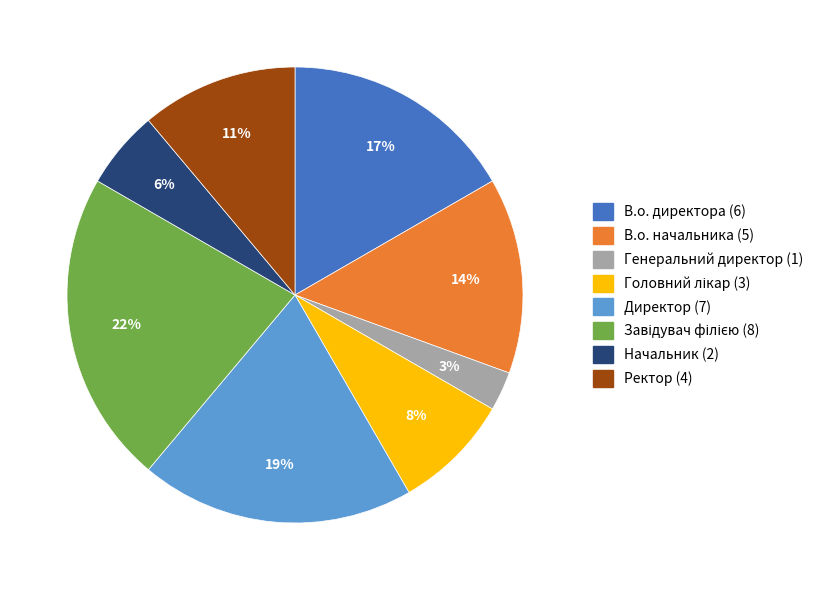

True or false: Директор accounts for 19% of the total.

True